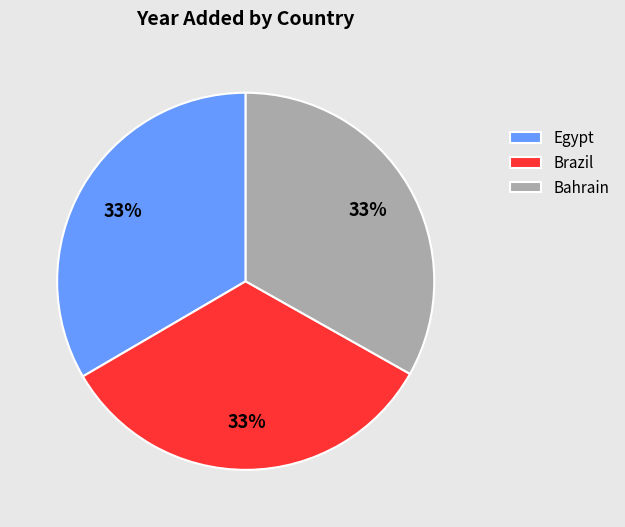

Is it true that Brazil is 33% of the pie?

True